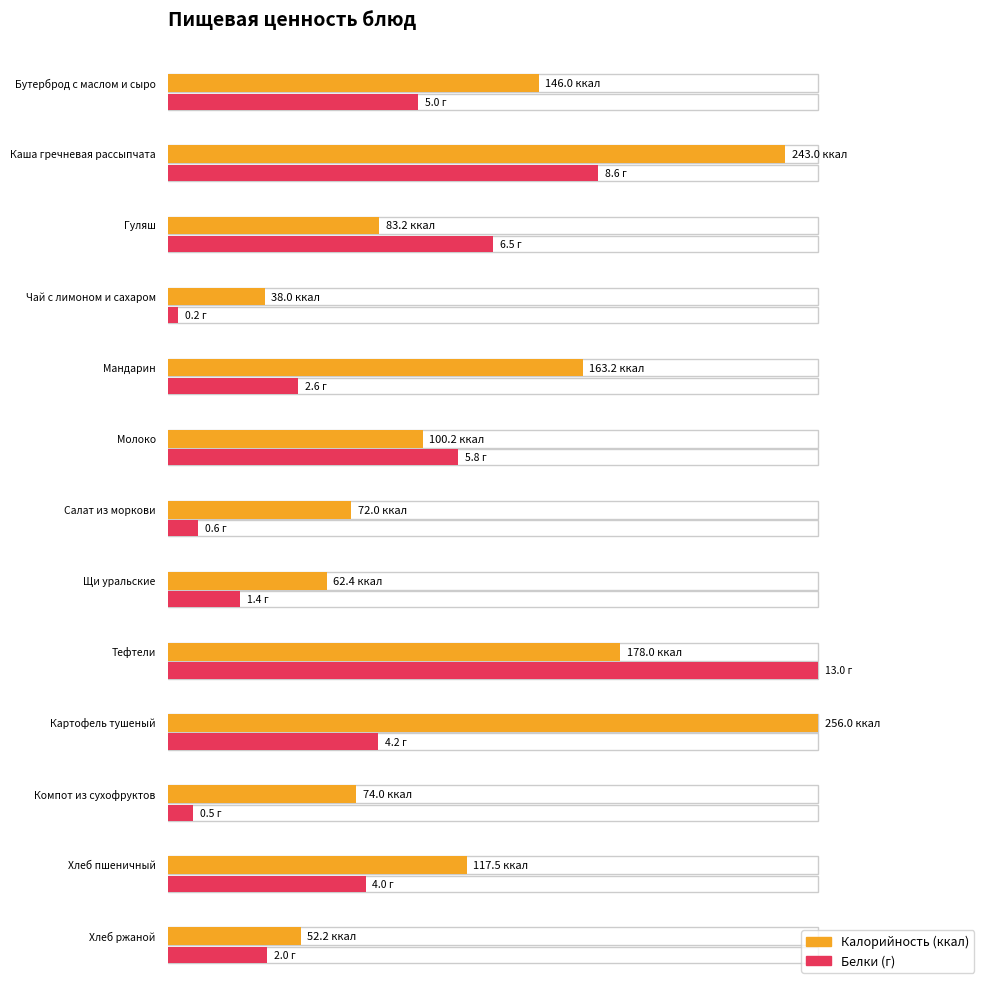

Between Гуляш and Молоко, which series saw the biggest shift?

Калорийность